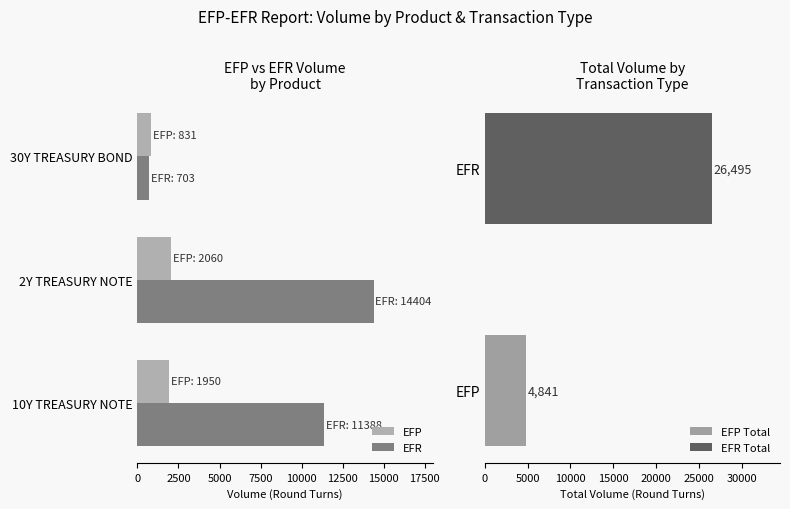

The EFR series shows 920 at 30Y TREASURY BOND. True or false?

False